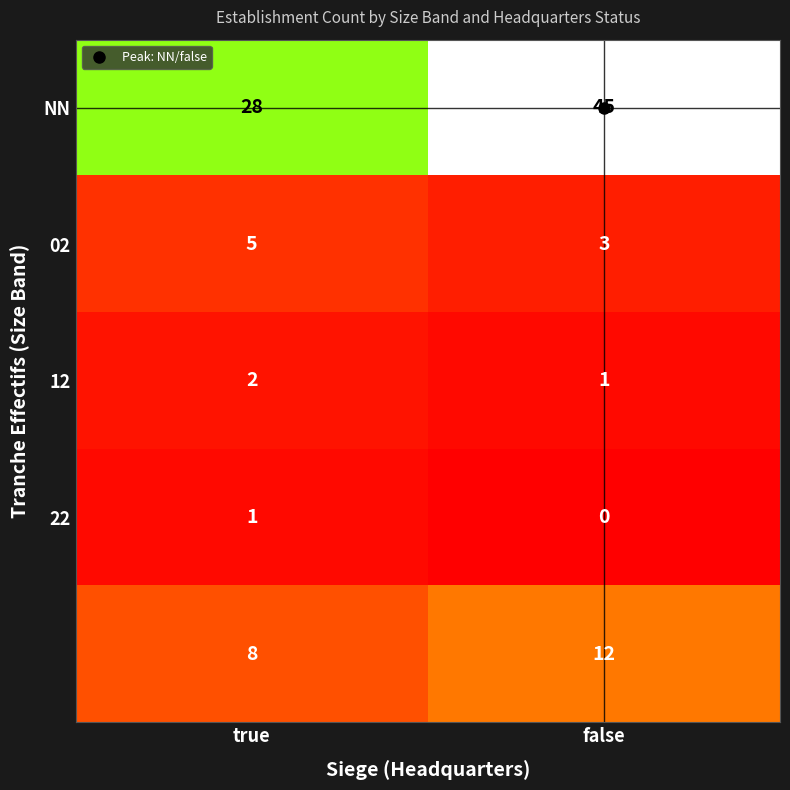

How many series are shown in this chart?

5